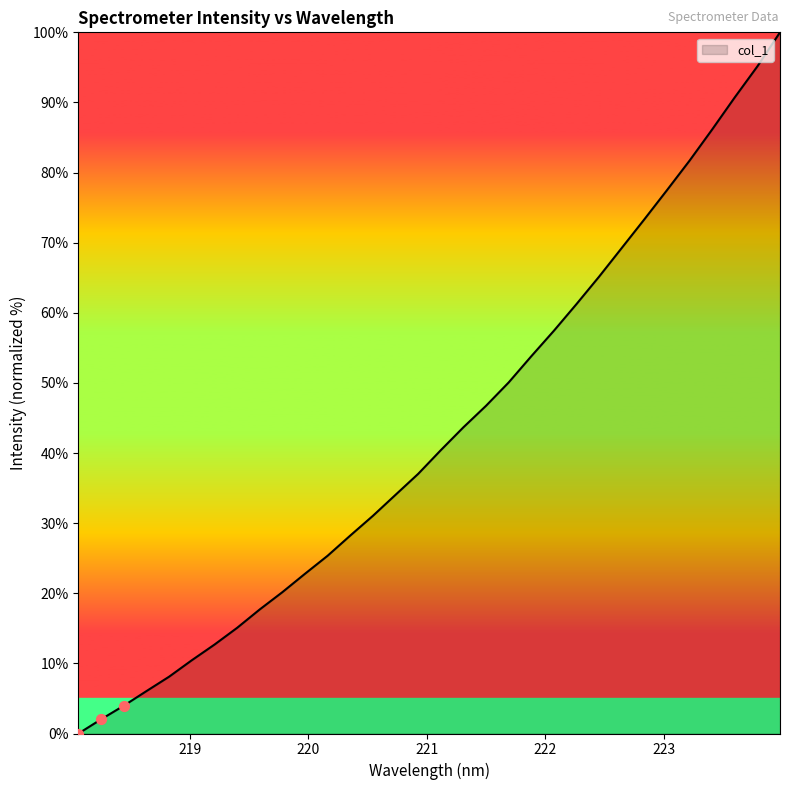

What is the difference between the maximum and minimum values?

100.0